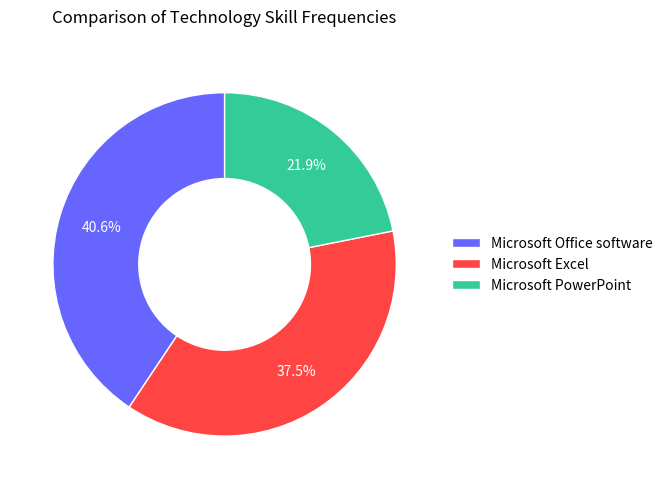

Which category has the biggest portion of the pie?

Microsoft Office software